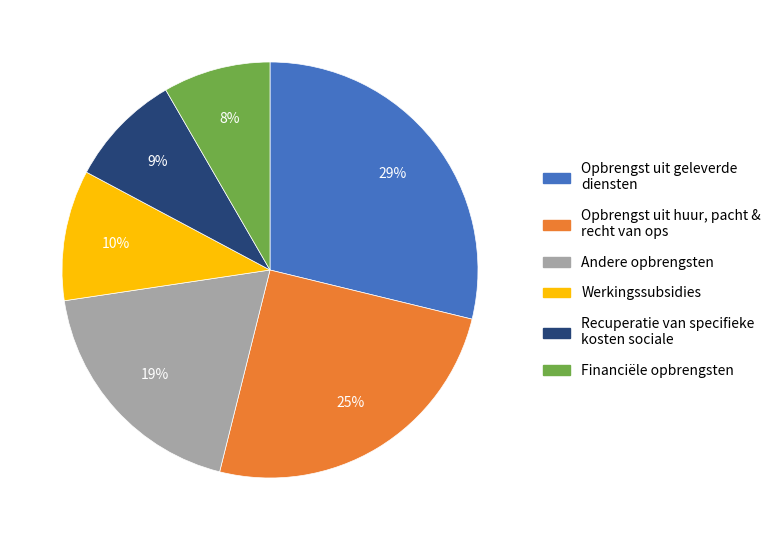

Is there any slice that represents more than half of the pie?

No